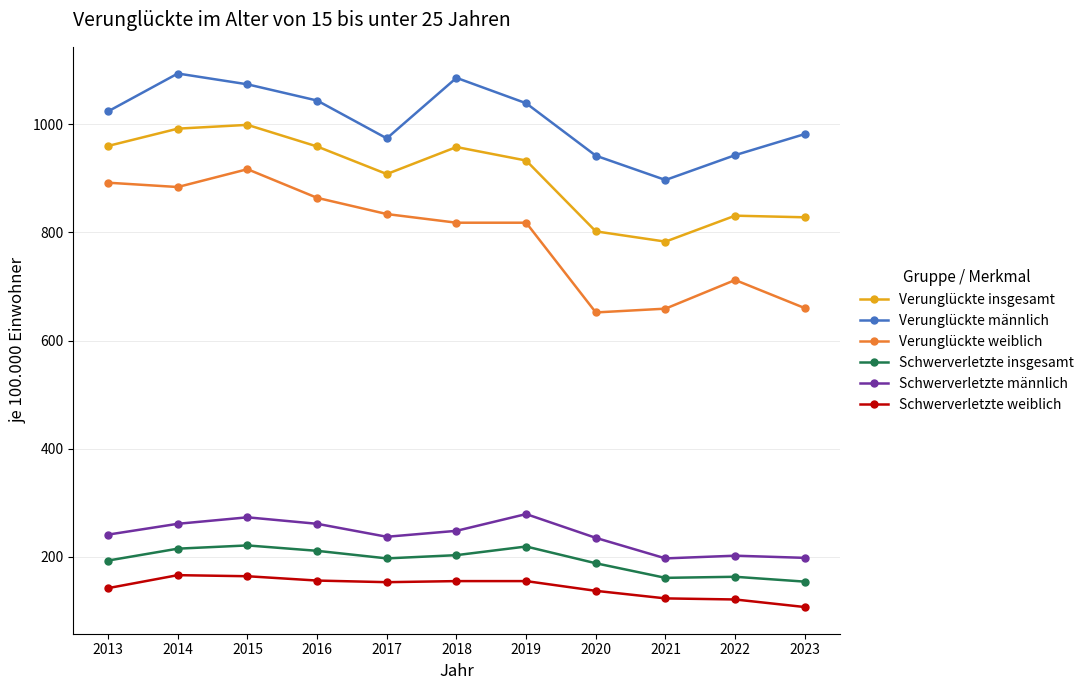

What is the difference between the maximum and minimum values in the Verunglückte männlich series?

197